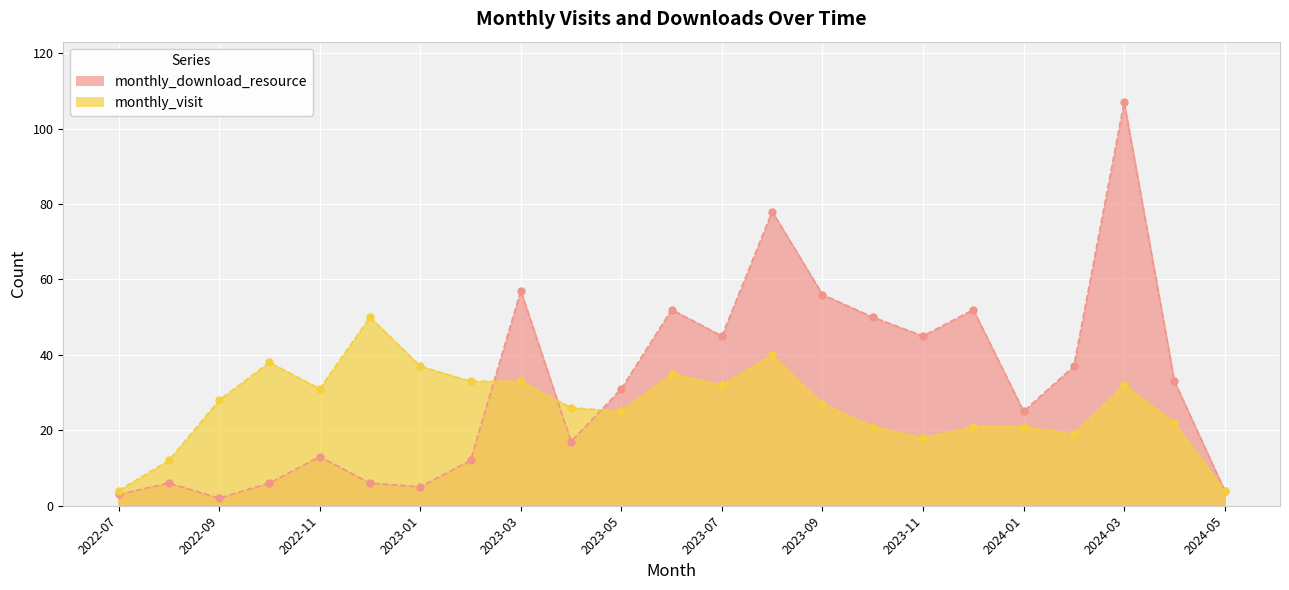

True or false: monthly_visit and monthly_download_resource intersect in this chart.

True